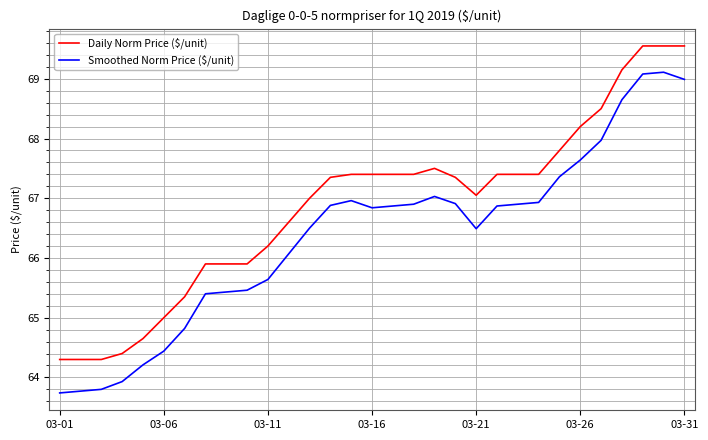

Rank the series by their average value, from highest to lowest.

Daily Norm Price ($/unit), Smoothed Norm Price ($/unit)